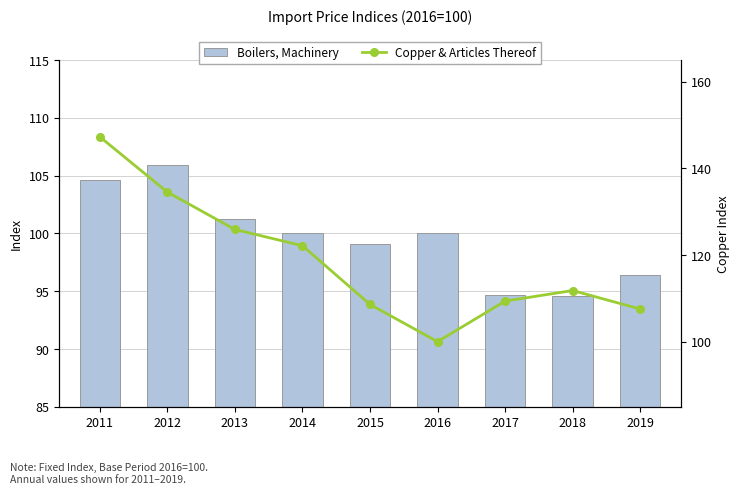

Is it true that Boilers, Machinery equals 100.0 at 2014?

True